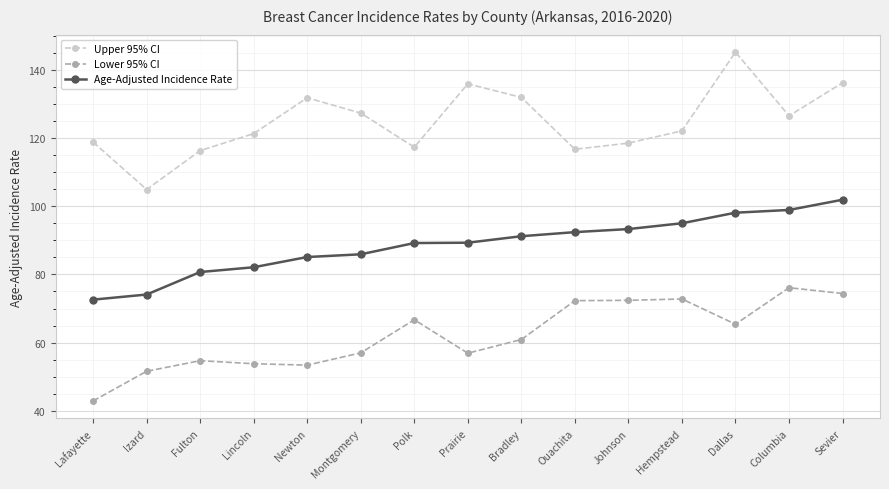

What is the sum of all Lower 95% CI values?

931.3